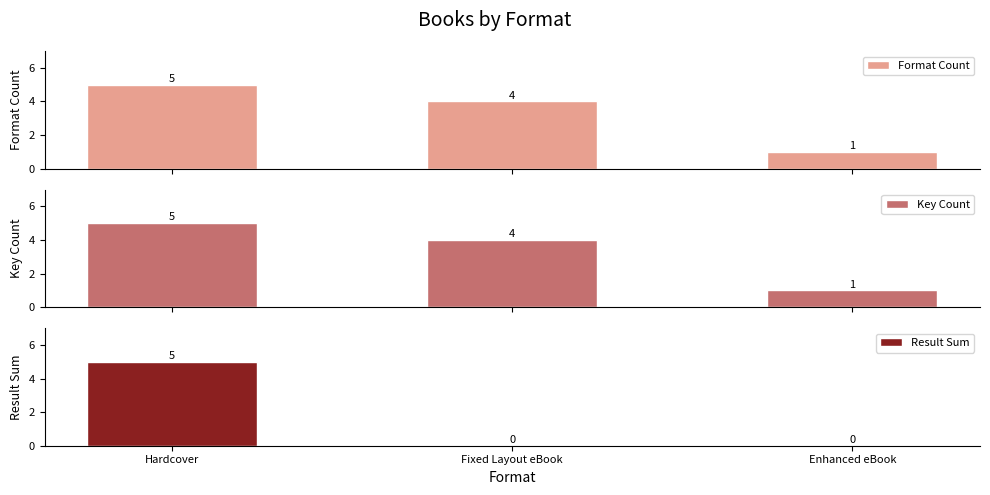

What is the difference between the maximum and minimum values in the Result Sum series?

5